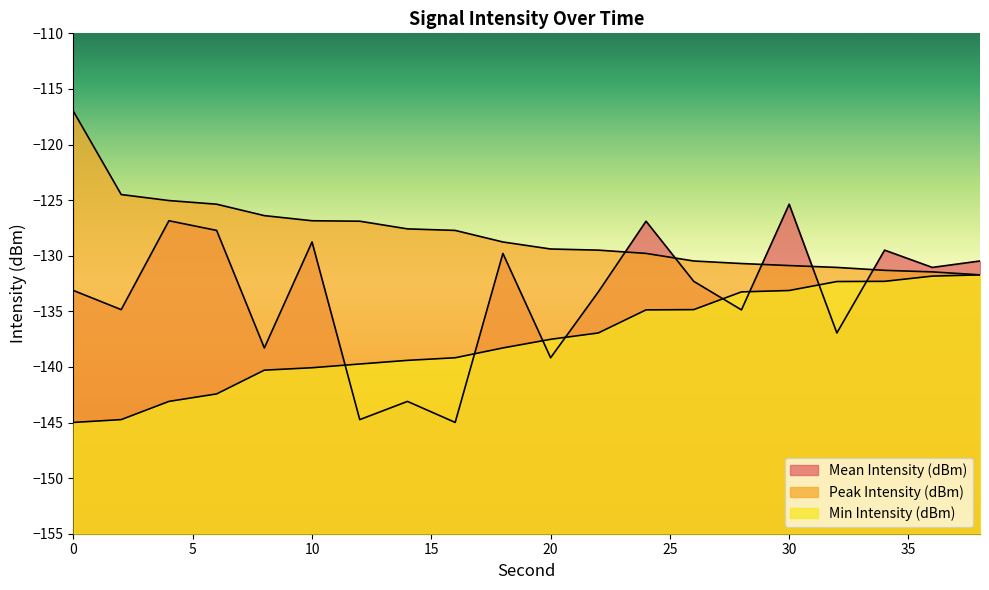

Is it true that Peak Intensity (dBm) equals -127.6 at 14?

True